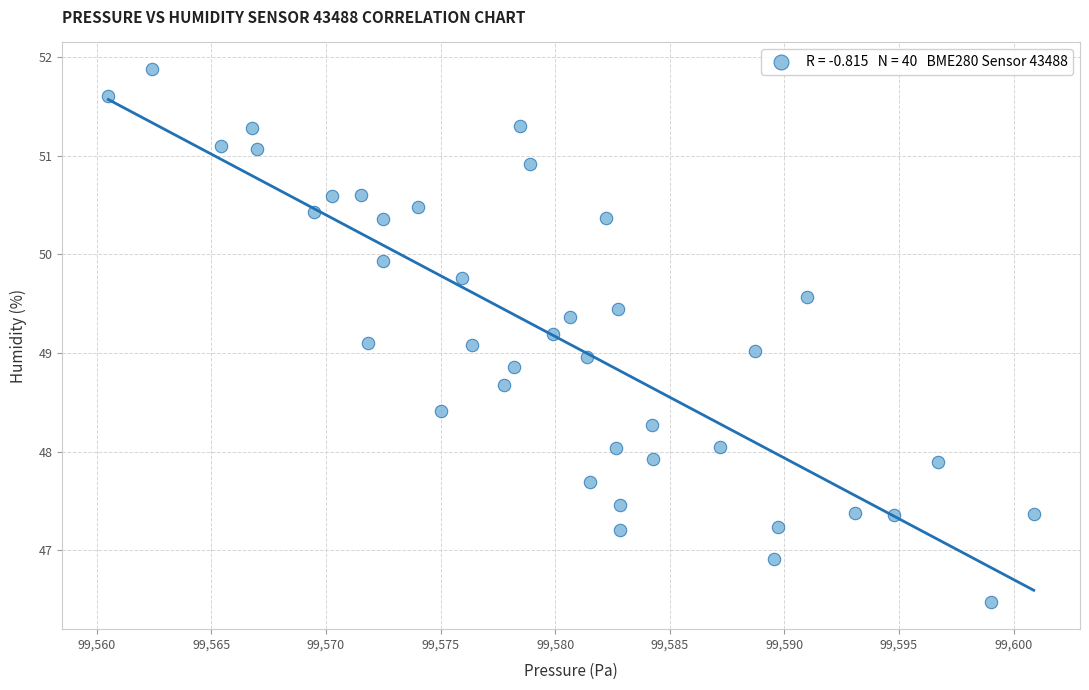

What is the range of X values (max minus min)?

40.4